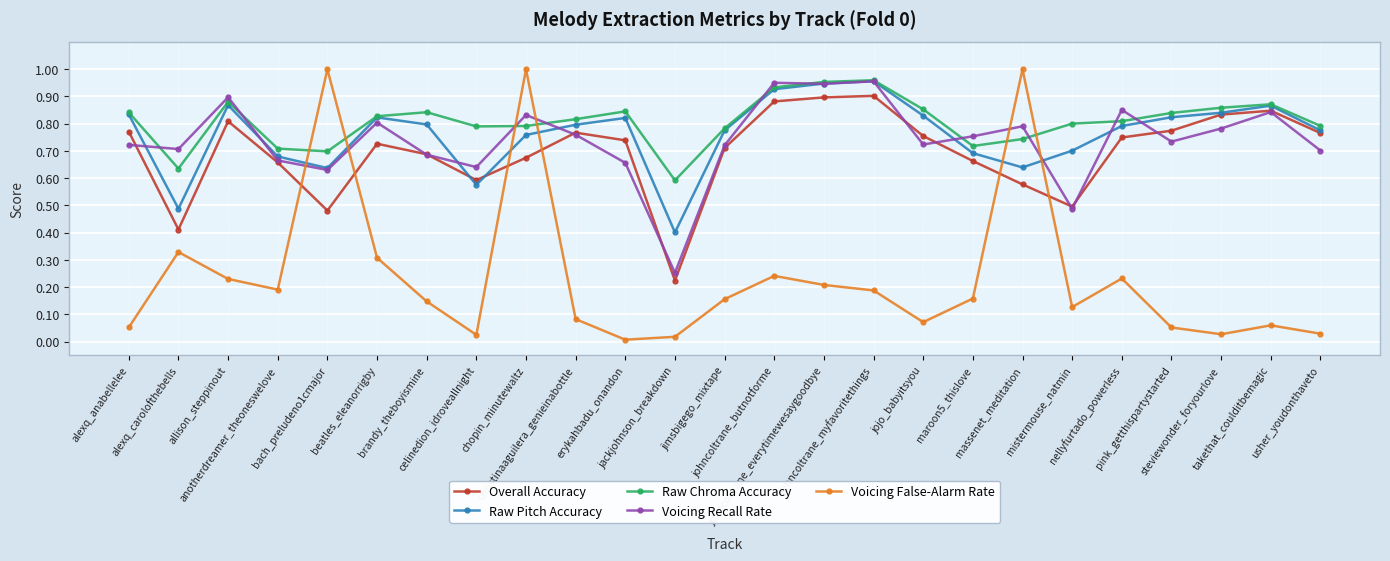

Which series changed the most between johncoltrane_butnotforme and steviewonder_foryourlove?

Voicing False-Alarm Rate